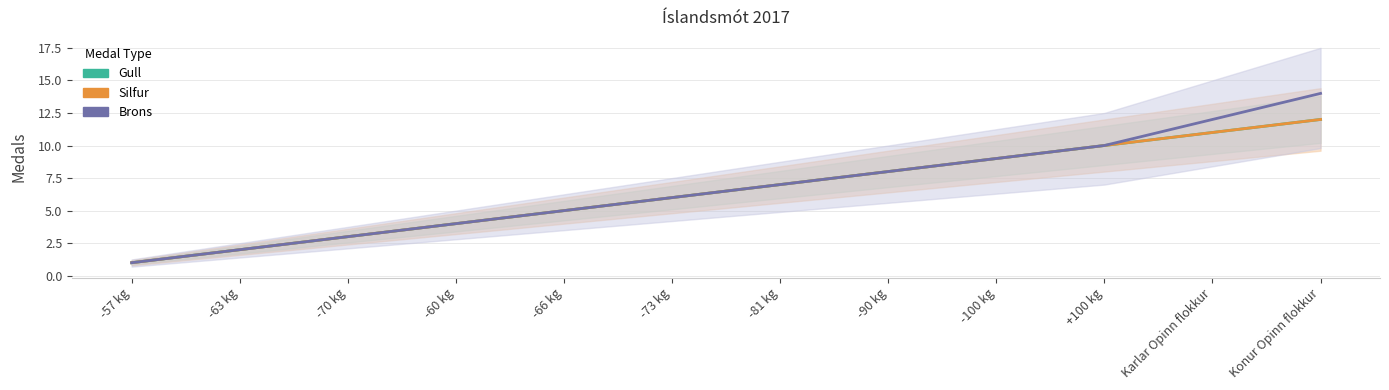

What is the label of the 7th point from the left?

-81 kg